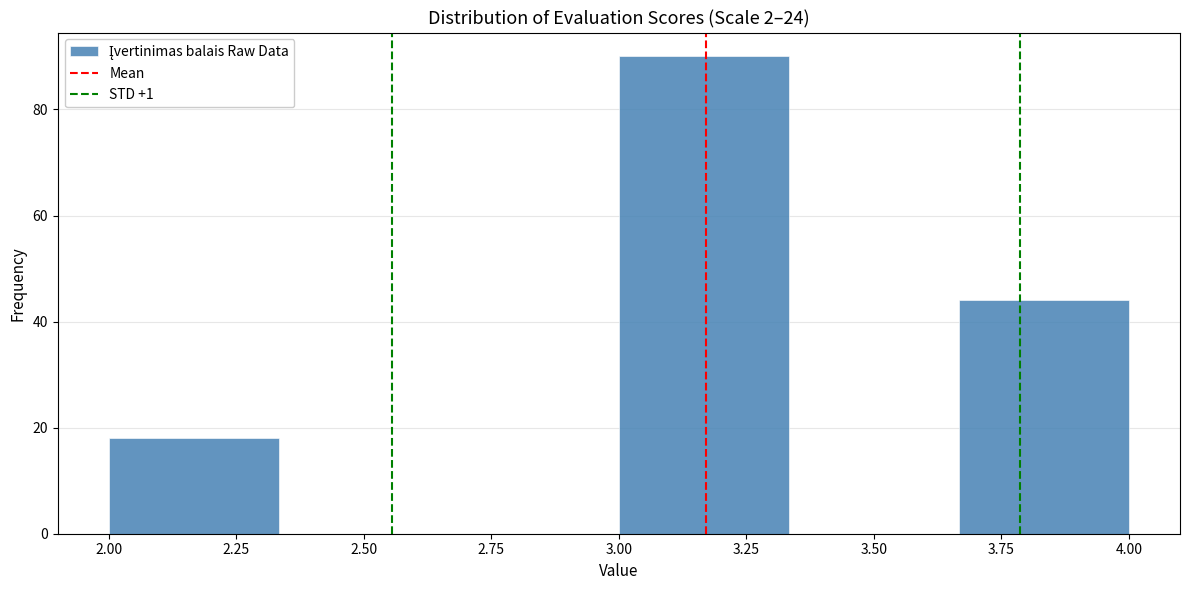

Over which range of the x-axis is the bar tallest?

3.00 to 3.35